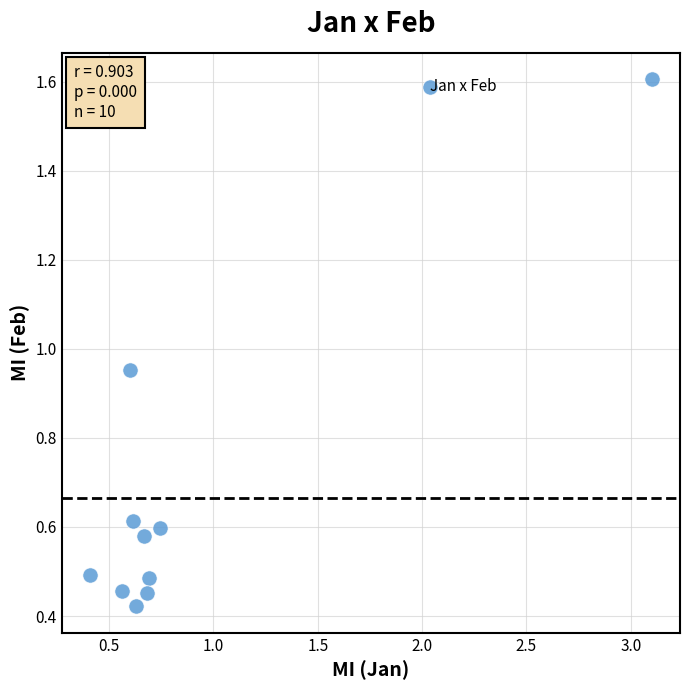

What is the average X value?

0.9